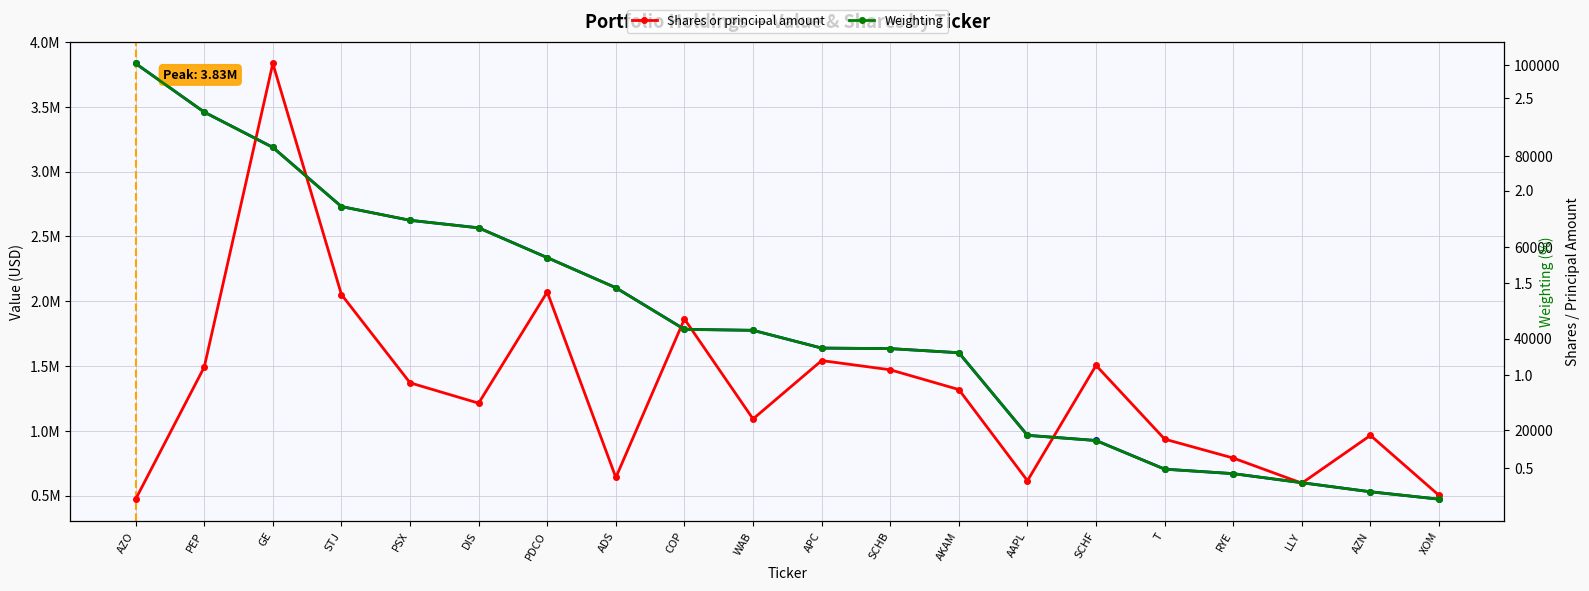

What is the maximum value for Weighting?

2.7